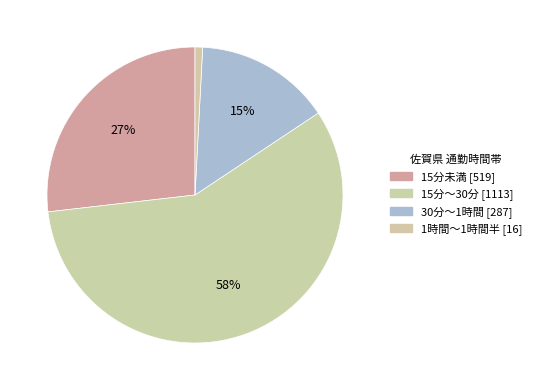

To the nearest percent, what is the difference between the largest and smallest slice percentages?

57%